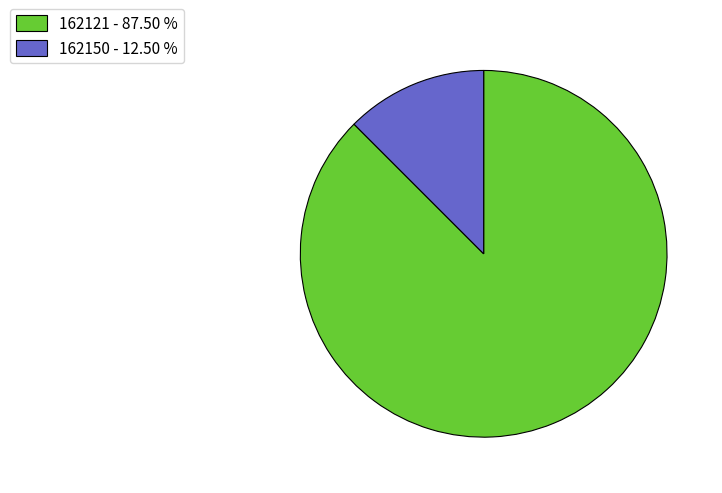

The 162150 slice represents 12% of the pie. True or false?

True